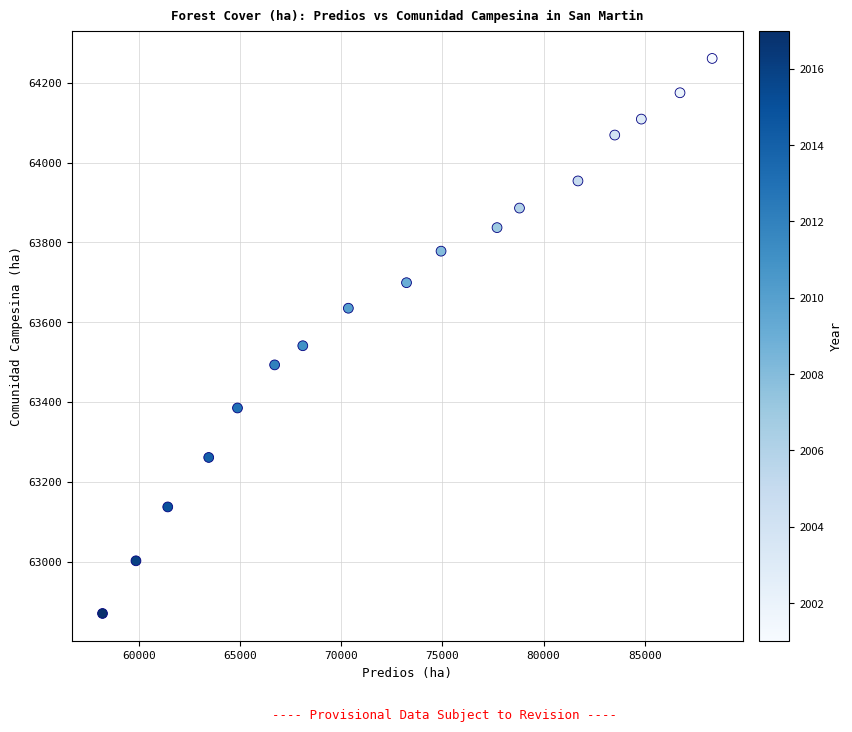

What Y value in the scatter plot is closest to 63565?

63541